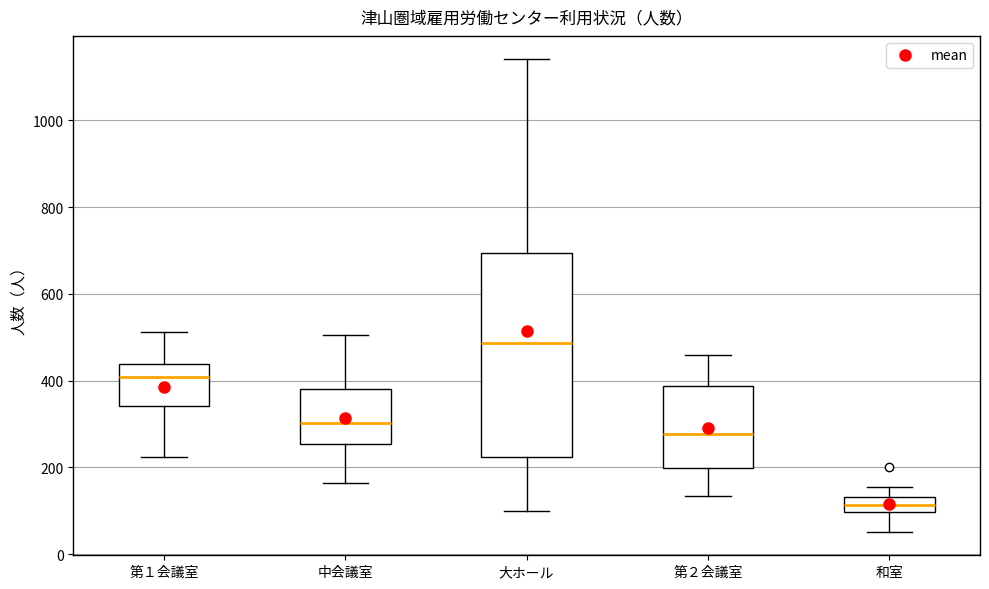

Where does the upper whisker of the box for 大ホール end on the y-axis? The values are not printed on the chart, so give them approximately, as read against the axis.

1140